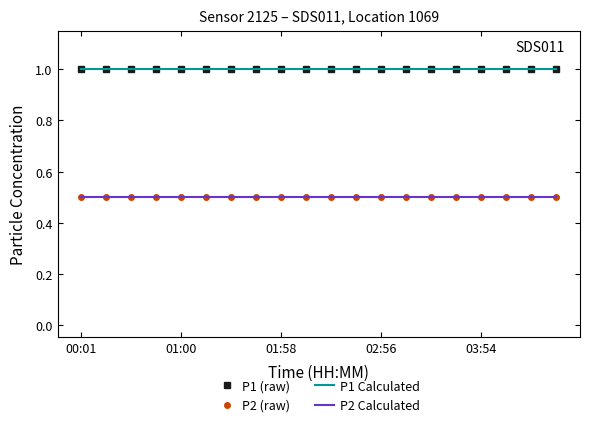

What is the average value of the P1 (raw) series?

1.0